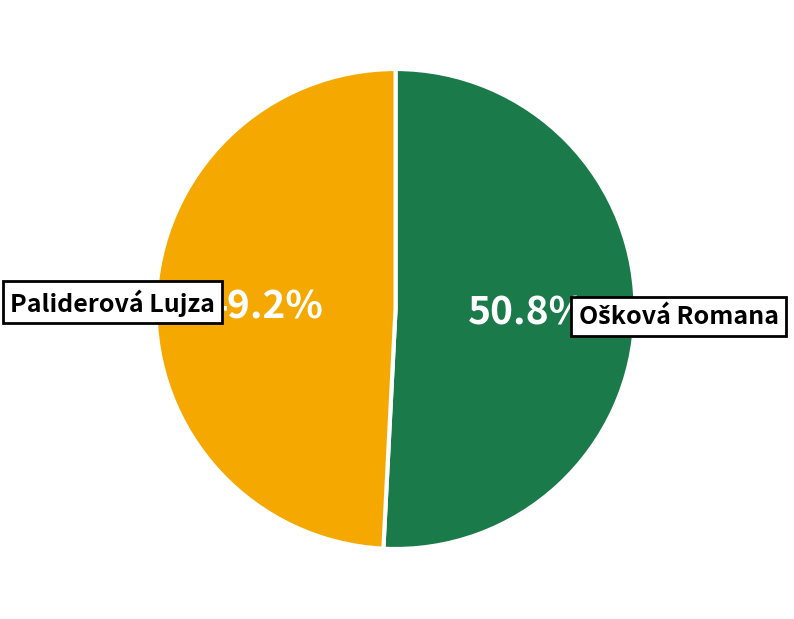

Does any single category account for the majority?

Yes